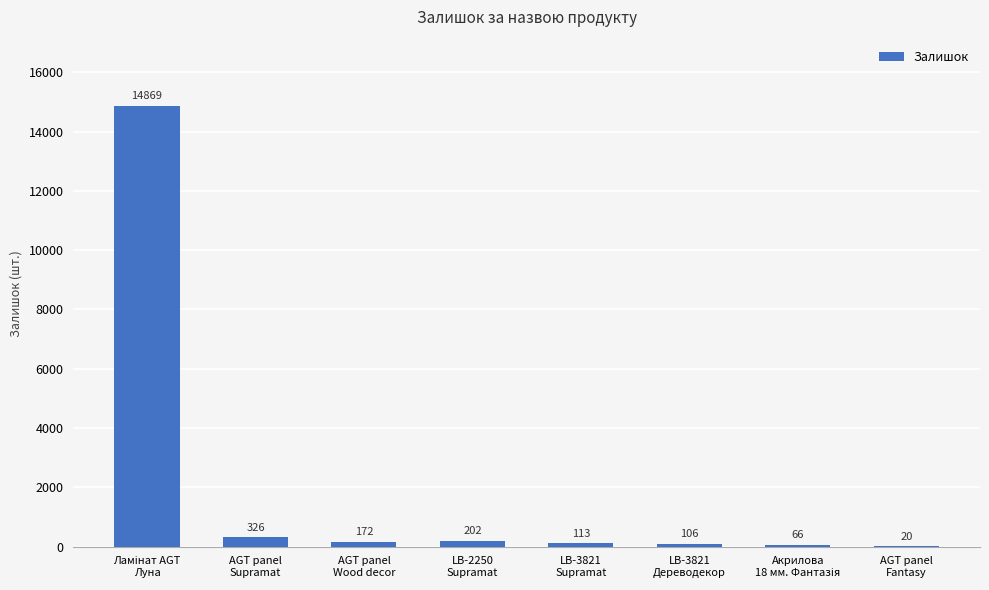

Are the bars horizontal?

No